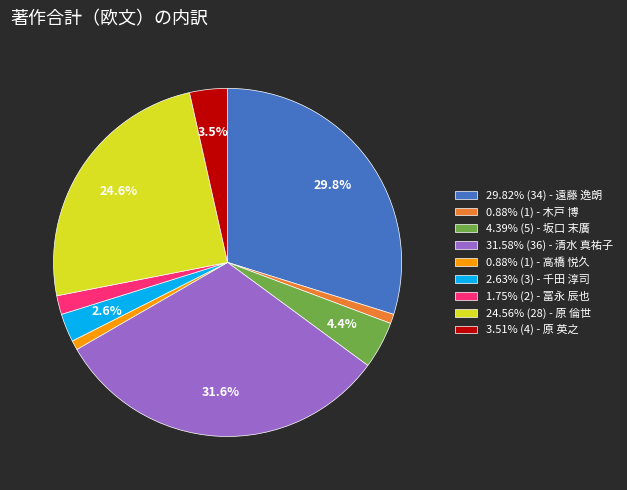

Do 3.51% (4) - 原 英之 and 0.88% (1) - 木戸 博 together represent more than half of the pie?

No